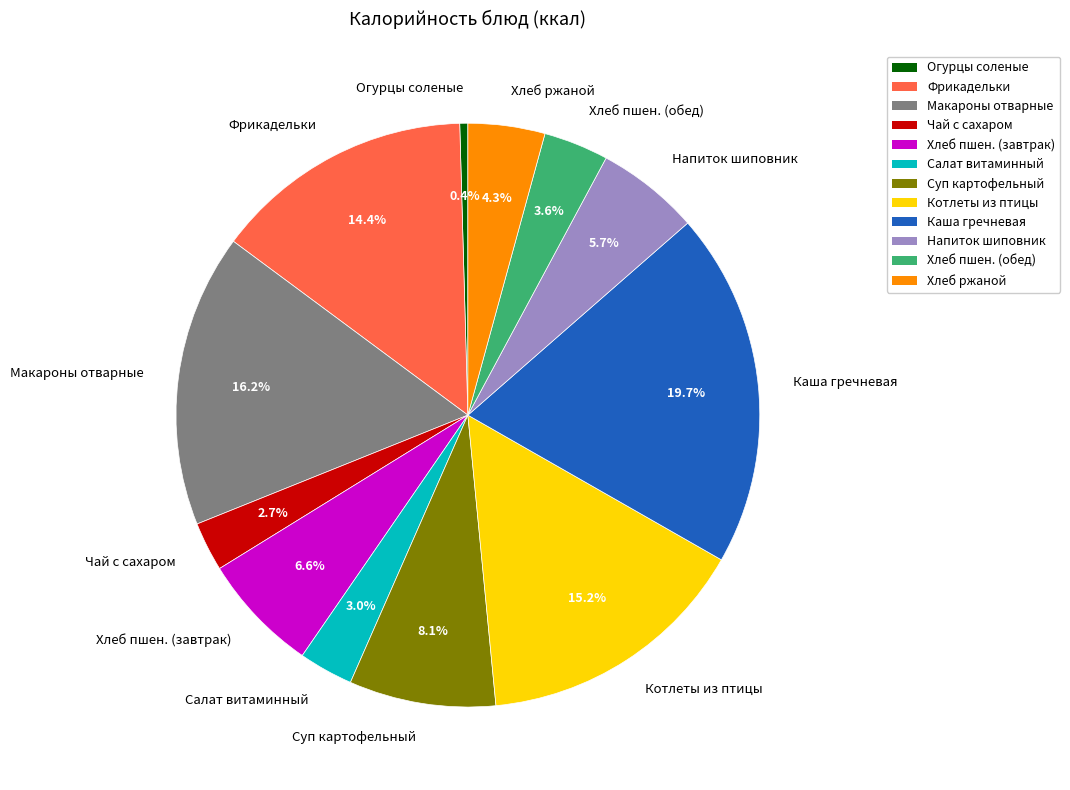

Does Огурцы соленые account for over 50% of the chart?

No